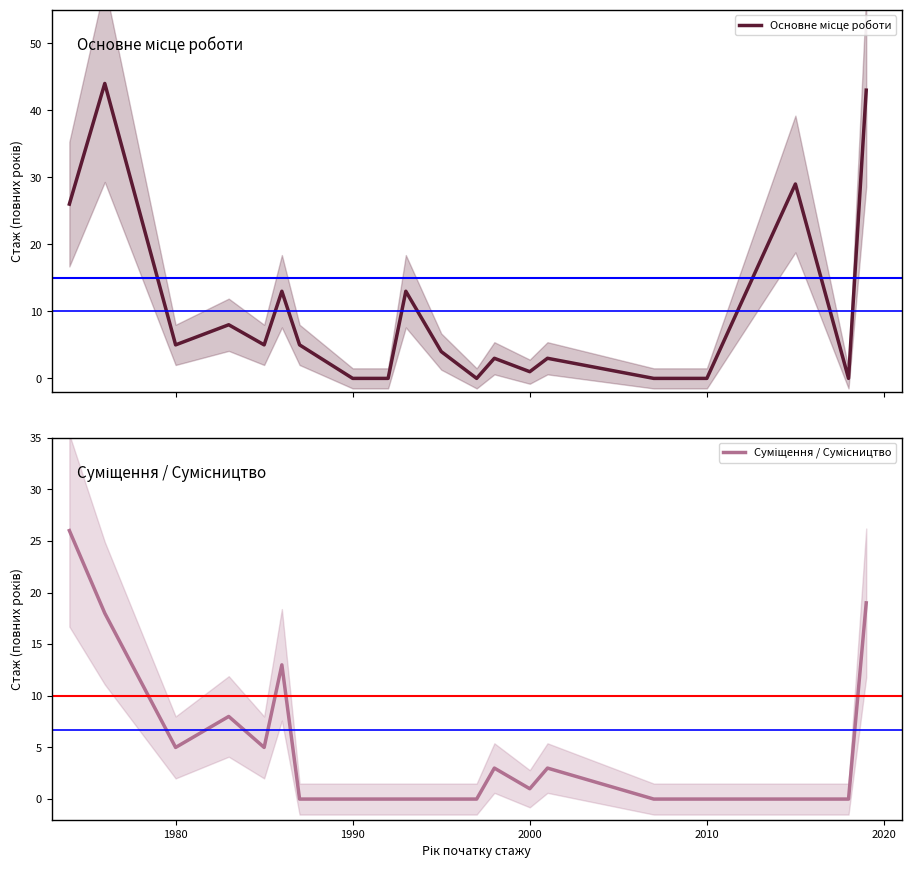

Reading right to left, what are all the values shown in this chart?

Основне місце роботи: 43	0	29	0	0	3	1	3	0	4	13	0	0	5	13	5	8	5	44	26
Суміщення / Сумісництво: 19	0	0	0	0	3	1	3	0	0	0	0	0	0	13	5	8	5	18	26